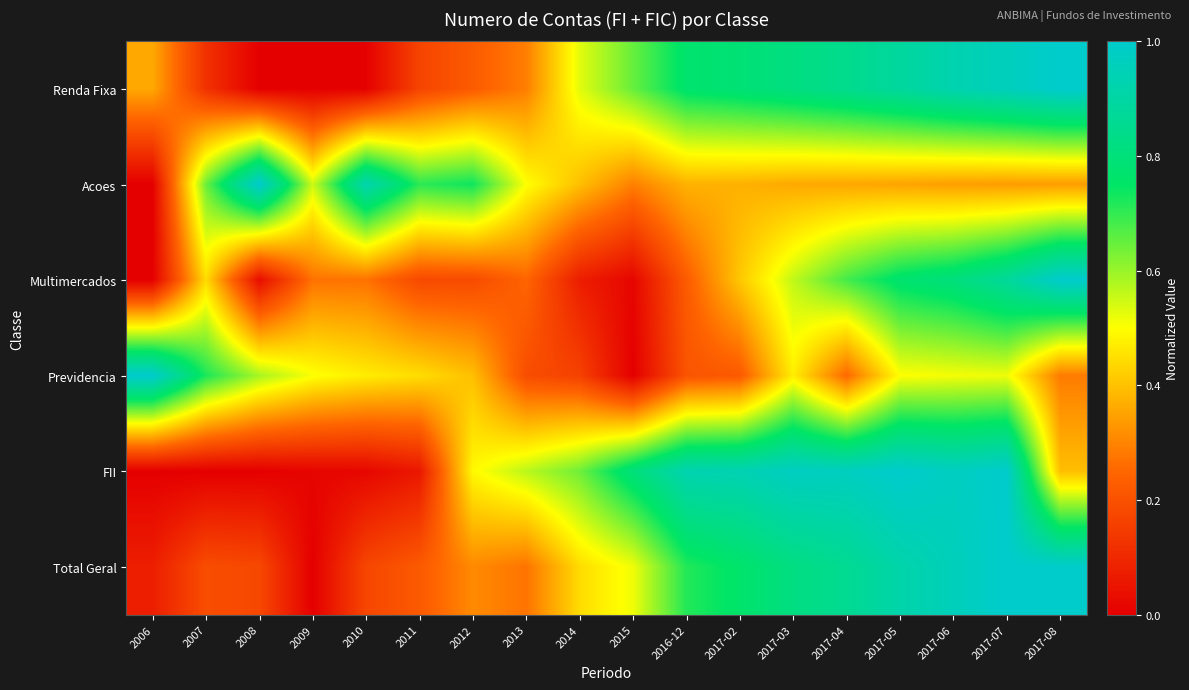

How many categories are shown in the chart?

18